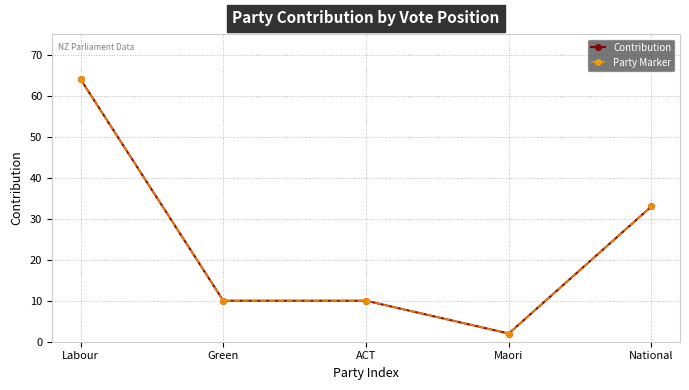

Reading left to right, what are all the values shown in this chart?

Contribution: Labour=64	Green=10	ACT=10	Maori=2	National=33
Party Marker: Labour=64	Green=10	ACT=10	Maori=2	National=33